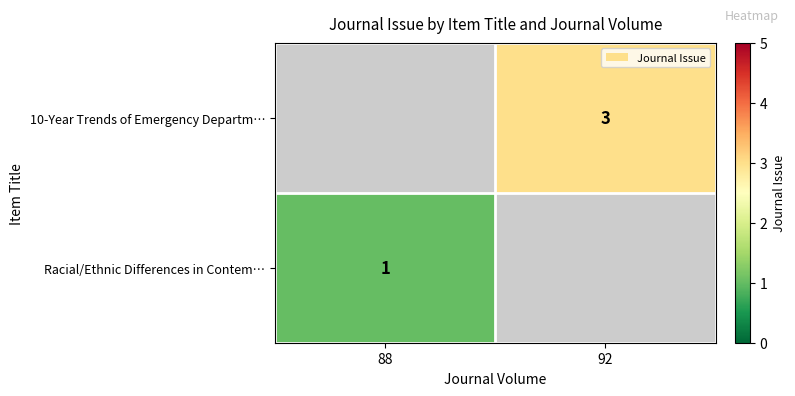

The value of 10-Year Trends of Emergency Departm… at 92 is 1. True or false?

False